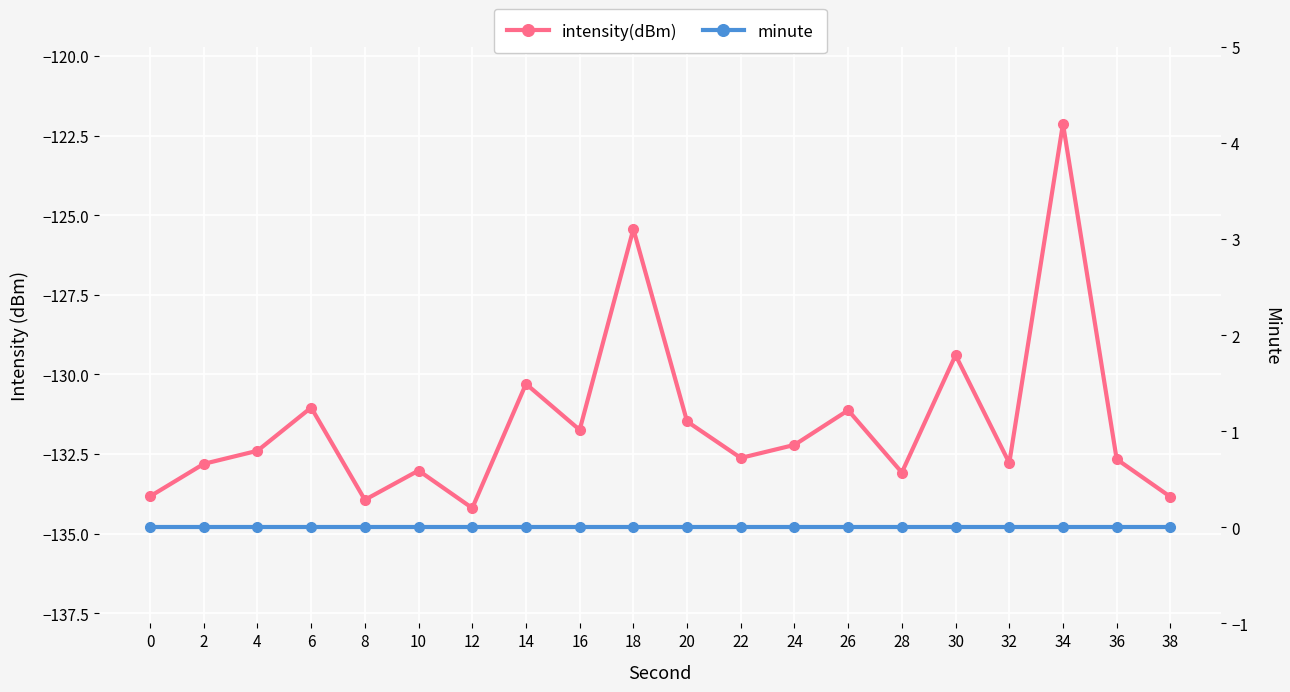

True or false: intensity(dBm) has more than 2 interior local peaks.

True